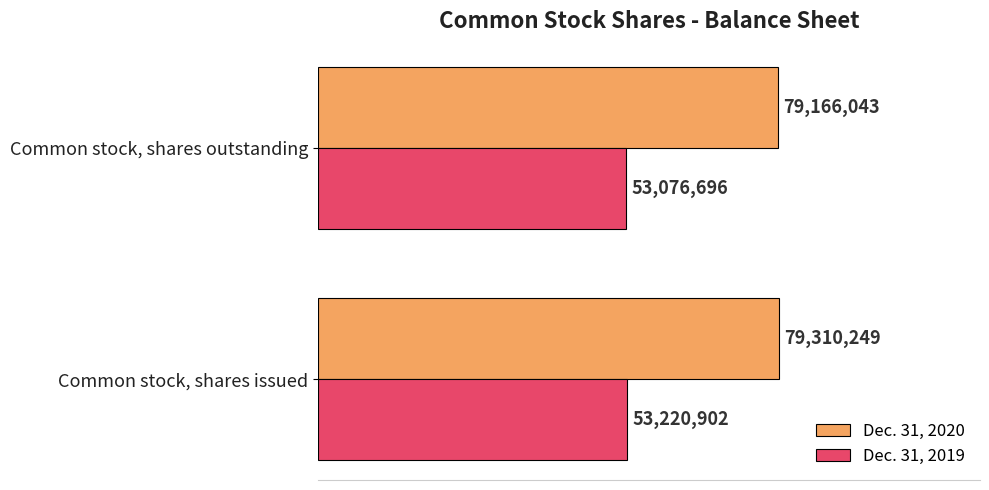

What are all the series names shown in the legend?

Dec. 31, 2020, Dec. 31, 2019